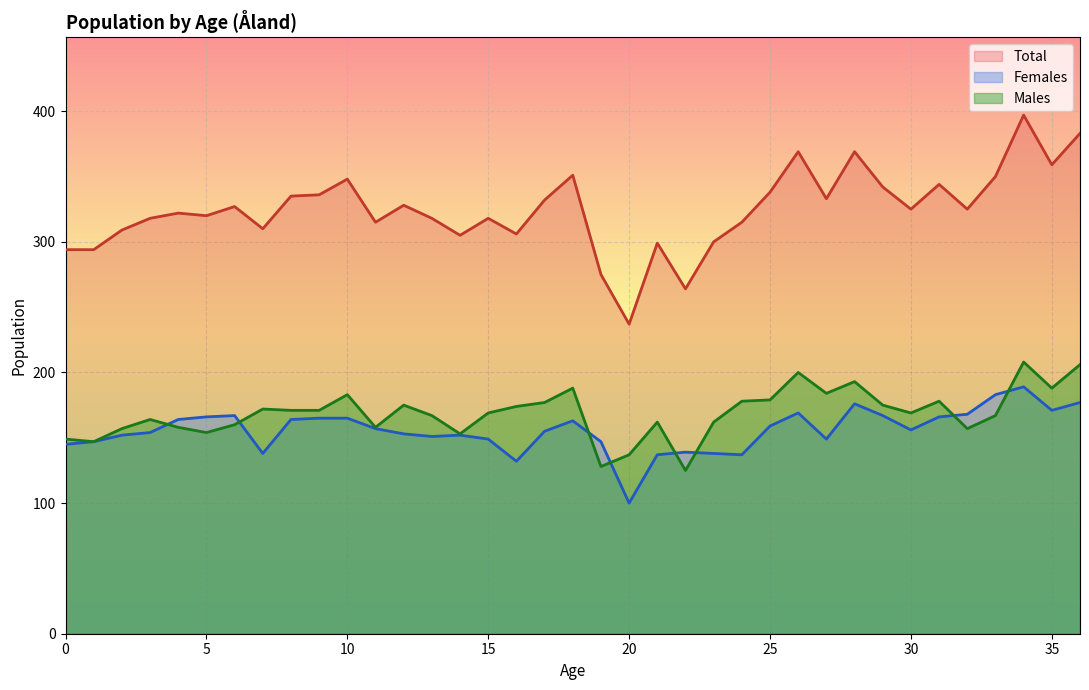

Where do Males and Females first cross each other?

3 and 4